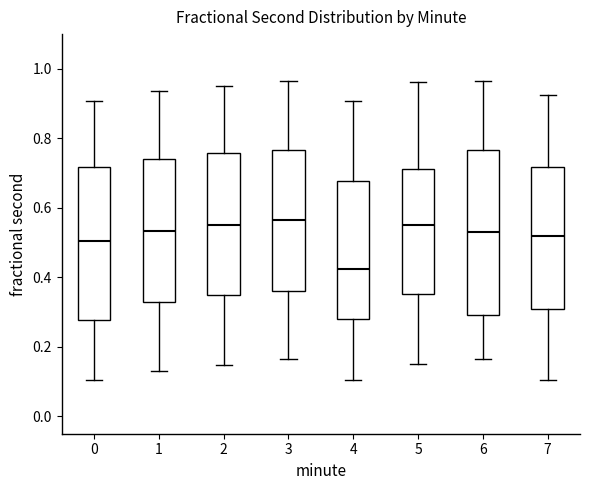

Reading left to right, transcribe this box plot: for each box, give where its median line is, the range the box spans, and where its two whiskers end, as read against the y-axis. The values are not printed on the chart, so give them approximately, as read against the axis.

0: median 0.50, box 0.28 to 0.72, whiskers 0.10 to 0.90
1: median 0.54, box 0.32 to 0.74, whiskers 0.14 to 0.94
2: median 0.56, box 0.34 to 0.76, whiskers 0.14 to 0.96
3: median 0.56, box 0.36 to 0.76, whiskers 0.16 to 0.96
4: median 0.42, box 0.28 to 0.68, whiskers 0.10 to 0.90
5: median 0.56, box 0.36 to 0.72, whiskers 0.14 to 0.96
6: median 0.54, box 0.30 to 0.76, whiskers 0.16 to 0.96
7: median 0.52, box 0.30 to 0.72, whiskers 0.10 to 0.92